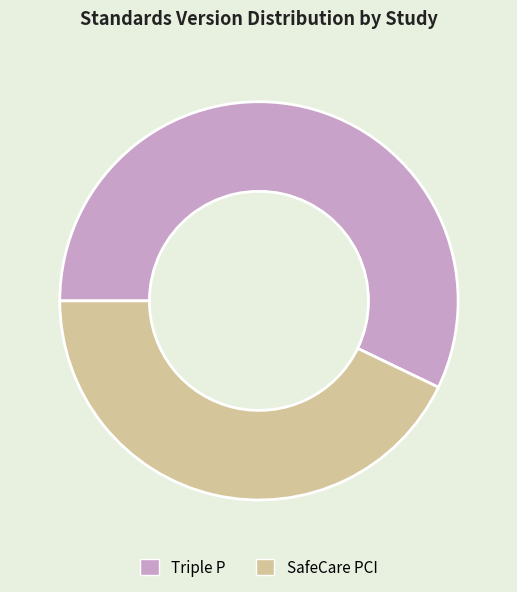

Do SafeCare PCI and Triple P together represent more than half of the pie?

Yes